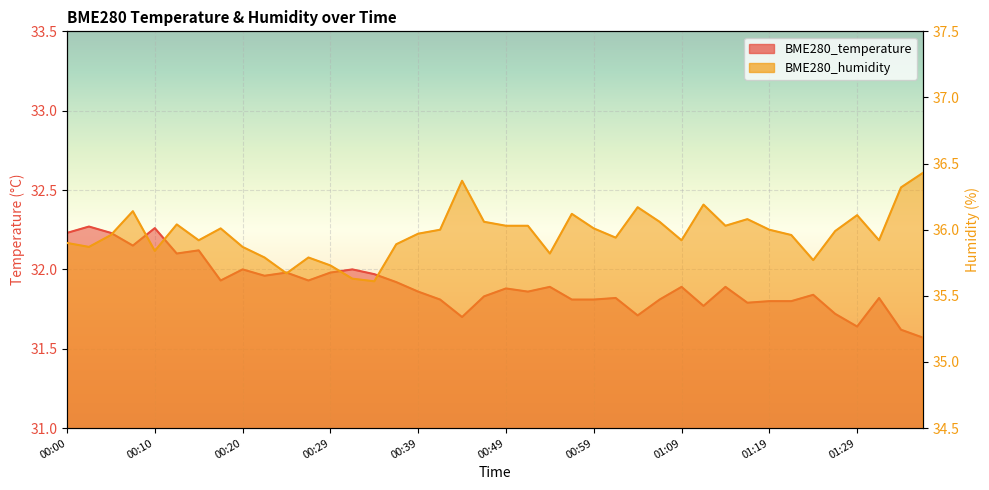

True or false: BME280_humidity has a value of 36.0 at 01:19.

True